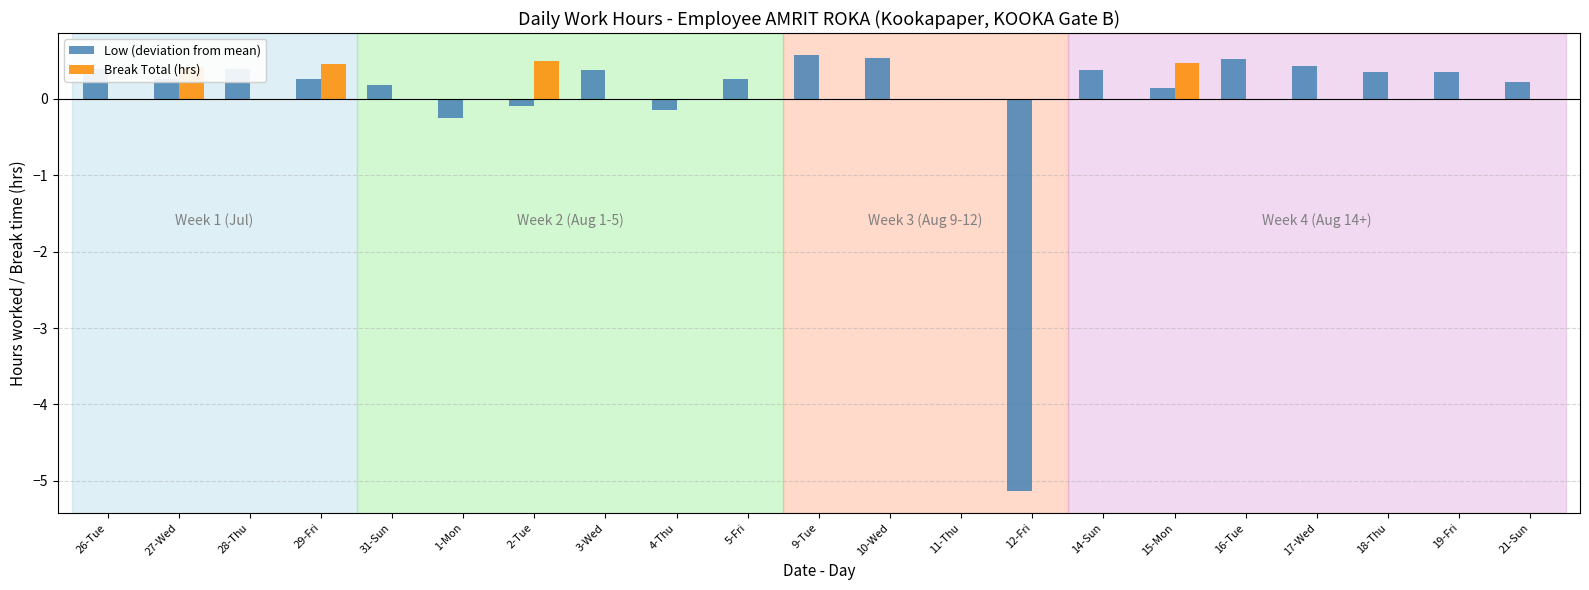

How many distinct data groups are displayed?

2